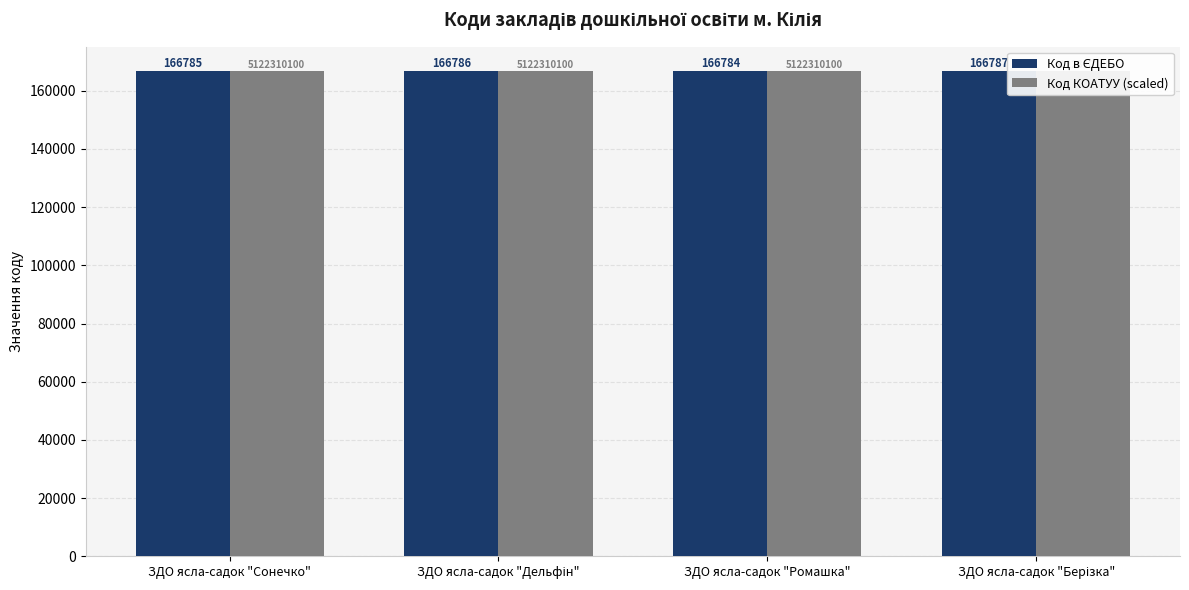

Where does the Код в ЄДЕБО series first go above 166786?

ЗДО ясла-садок "Берізка"